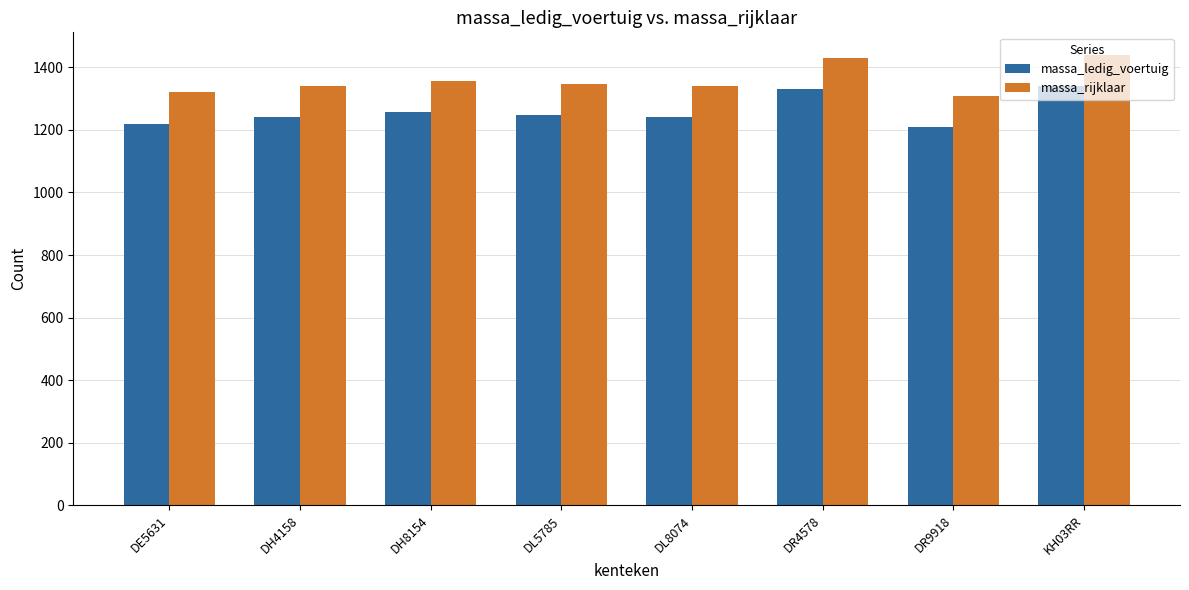

Where does the massa_ledig_voertuig series first go above 1248?

DH8154